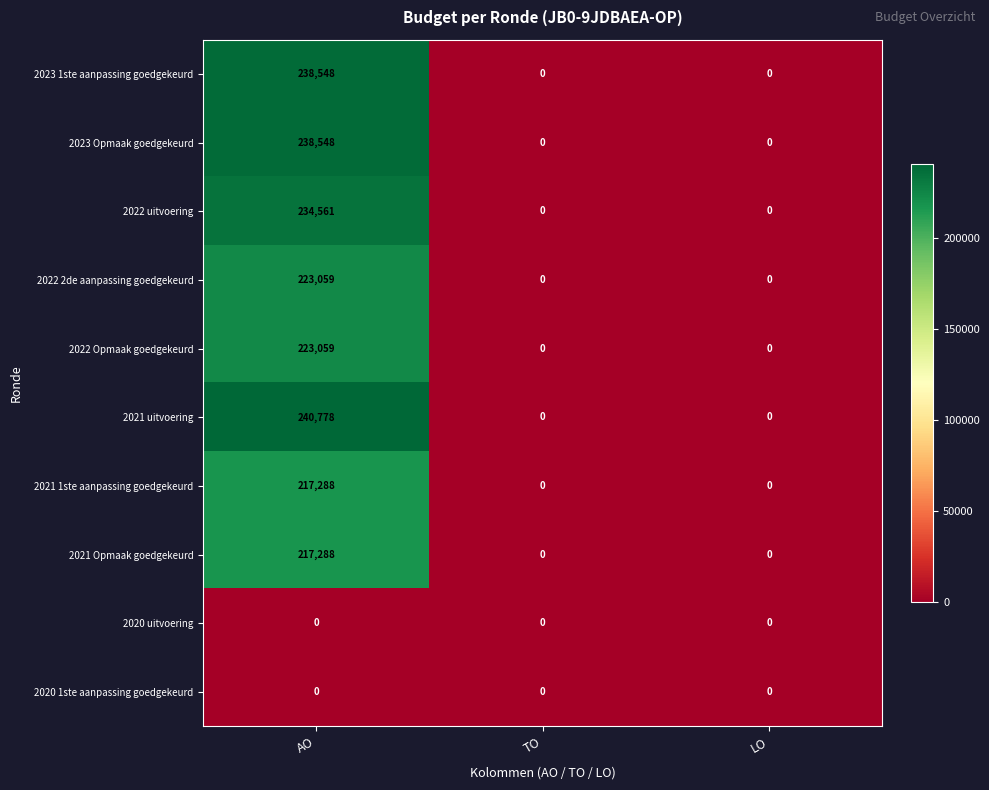

Reading left to right, list all the values displayed in this chart.

2023 1ste aanpassing goedgekeurd: 238548	0	0
2023 Opmaak goedgekeurd: 238548	0	0
2022 uitvoering: 234561	0	0
2022 2de aanpassing goedgekeurd: 223059	0	0
2022 Opmaak goedgekeurd: 223059	0	0
2021 uitvoering: 240778	0	0
2021 1ste aanpassing goedgekeurd: 217288	0	0
2021 Opmaak goedgekeurd: 217288	0	0
2020 uitvoering: 0	0	0
2020 1ste aanpassing goedgekeurd: 0	0	0